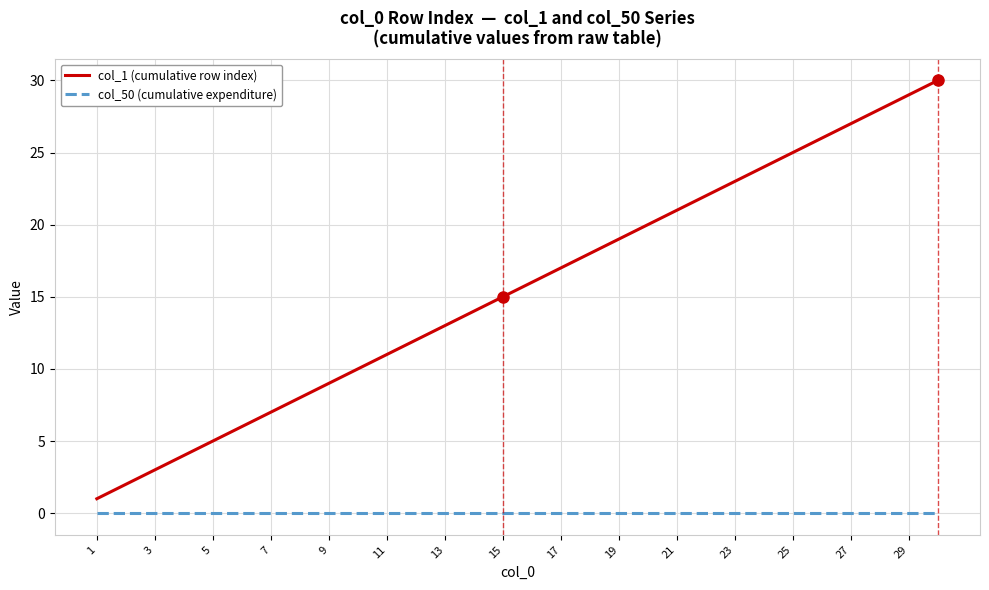

True or false: col_1 (cumulative row index) and col_50 (cumulative expenditure) intersect in this chart.

False